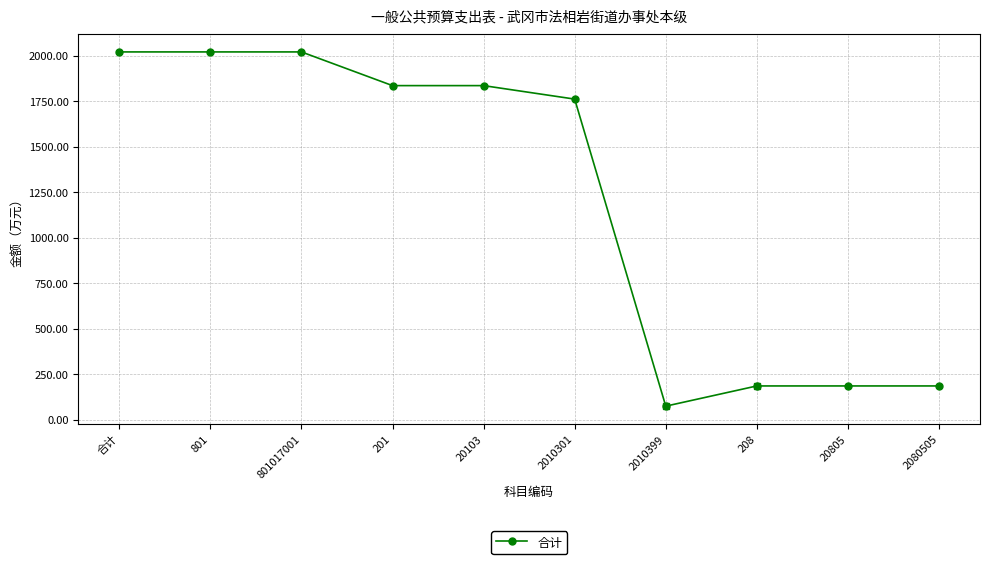

What is the approximate value at 201?

1835.1